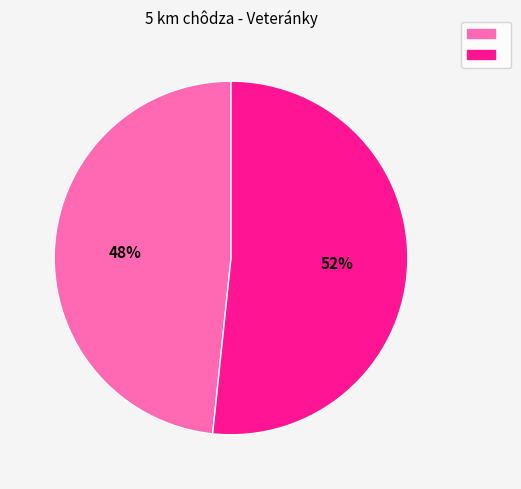

Is there any slice that represents more than half of the pie?

Yes